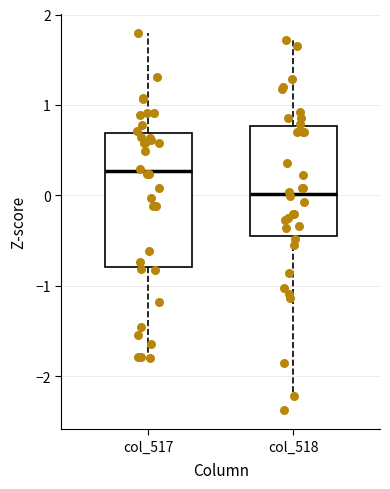

Reading left to right, transcribe this box plot: for each box, give where its median line is, the range the box spans, and where its two whiskers end, as read against the y-axis. The values are not printed on the chart, so give them approximately, as read against the axis.

col_517: median 0.3, box -0.8 to 0.7, whiskers -1.8 to 1.8
col_518: median 0.0, box -0.5 to 0.8, whiskers -2.2 to 1.7